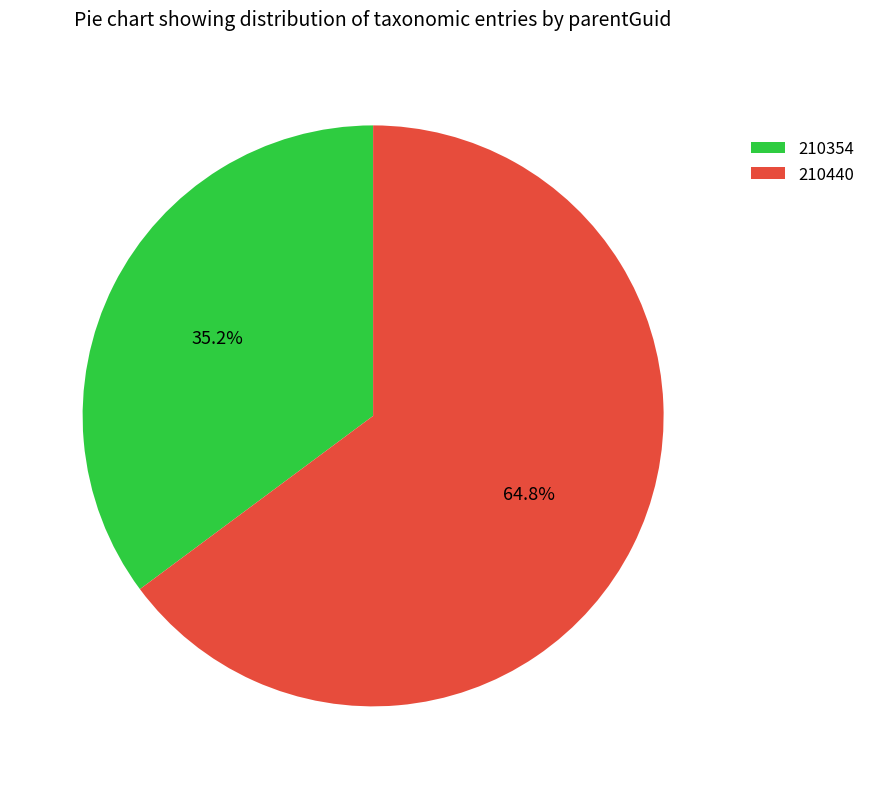

The 210440 slice represents 60% of the pie. True or false?

False